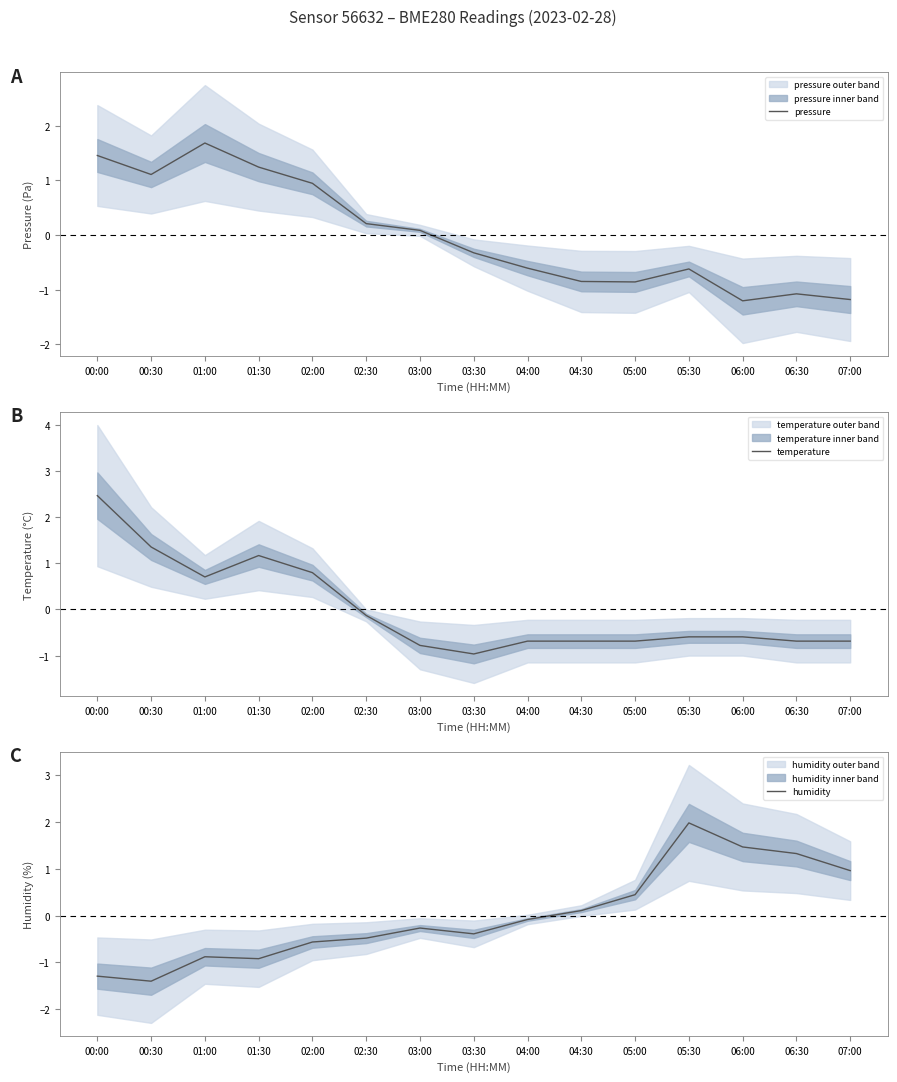

Reading left to right, extract all data points from this chart.

pressure: 1.5	1.1	1.7	1.2	0.9	0.2	0.1	-0.3	-0.6	-0.9	-0.9	-0.6	-1.2	-1.1	-1.2
temperature: 2.5	1.4	0.7	1.2	0.8	-0.1	-0.8	-1.0	-0.7	-0.7	-0.7	-0.6	-0.6	-0.7	-0.7
humidity: -1.3	-1.4	-0.9	-0.9	-0.6	-0.5	-0.3	-0.4	-0.1	0.1	0.4	2.0	1.5	1.3	1.0